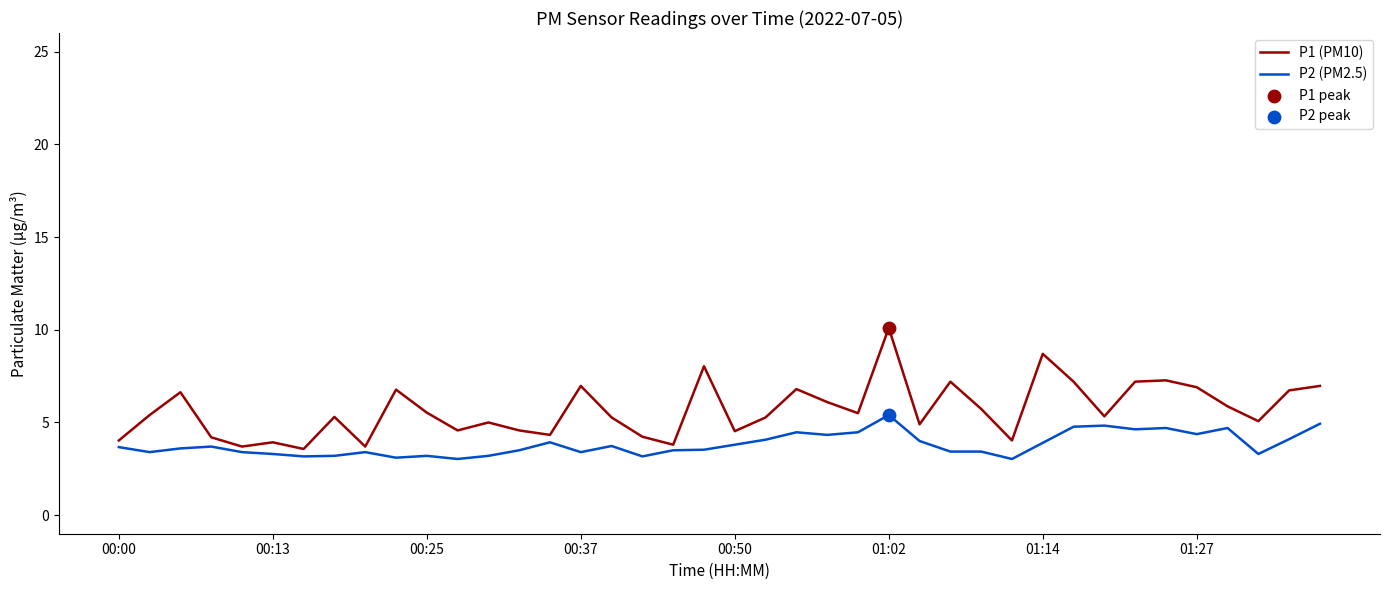

List the series in order of their peak value, highest first.

P1 (PM10), P2 (PM2.5)